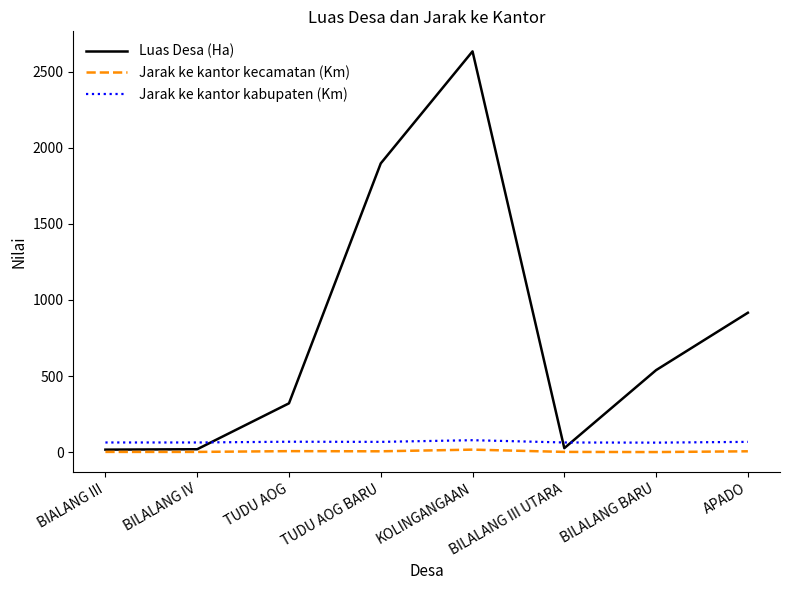

How many distinct data groups are displayed?

3